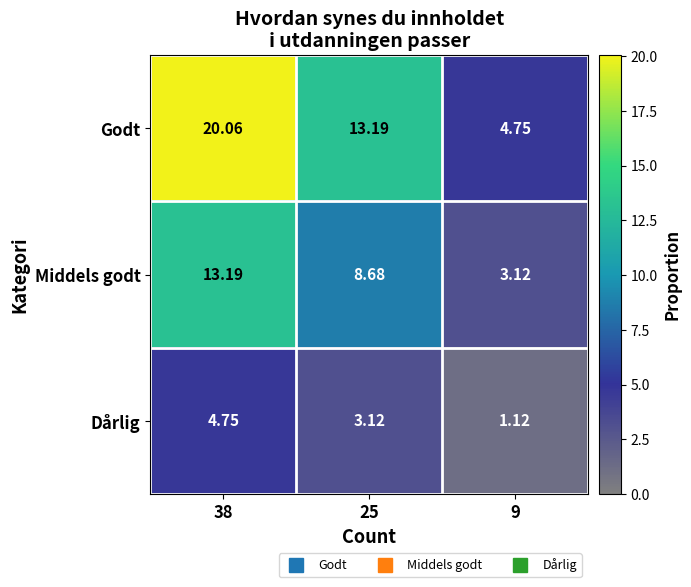

How many data points in Dårlig are above 3?

2